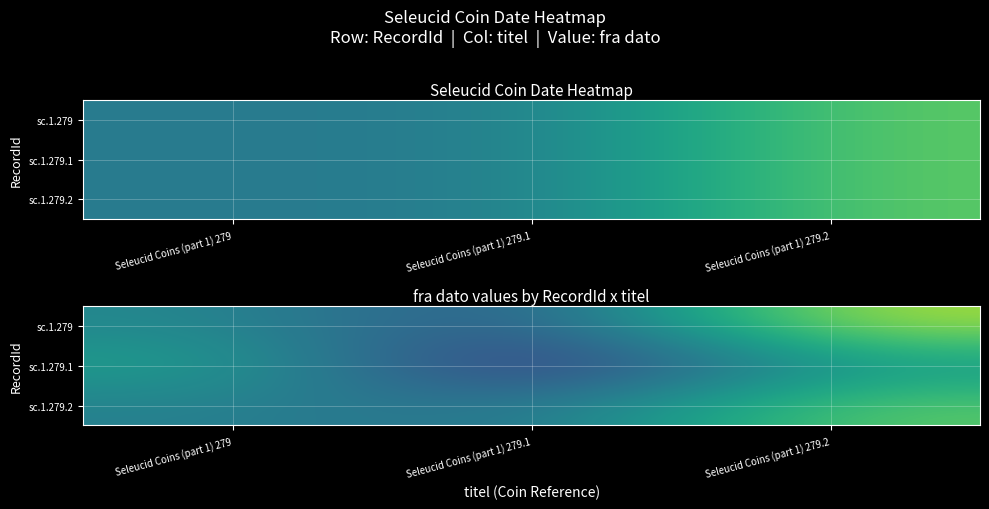

What is the difference between the maximum and minimum values in the sc.1.279.1 series?

5.8